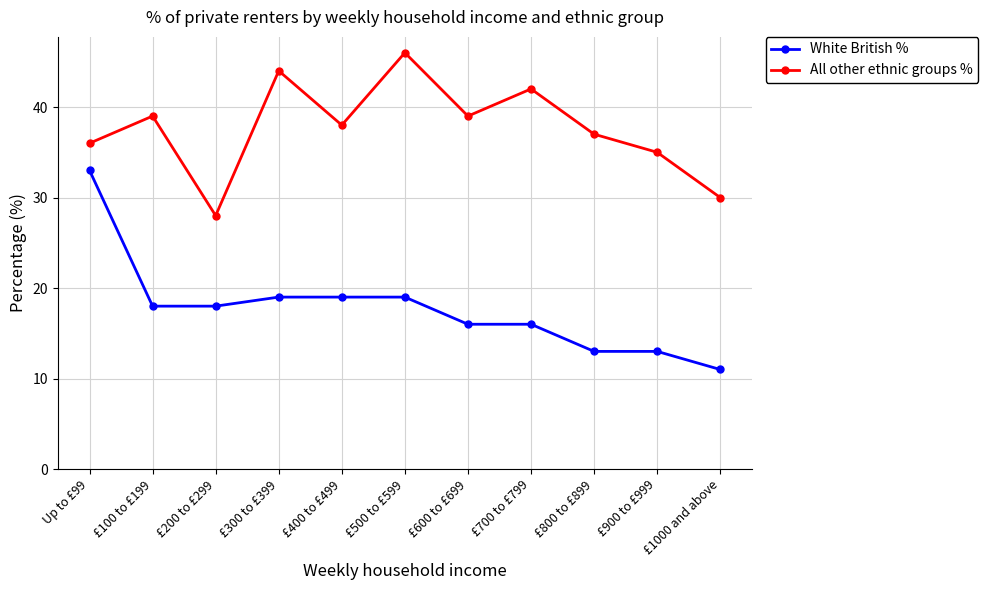

What is the difference between the All other ethnic groups % values at £900 to £999 and £600 to £699?

4